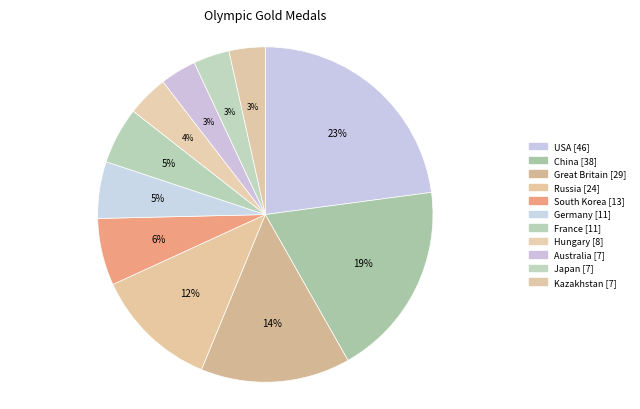

The South Korea slice represents 6% of the pie. True or false?

True